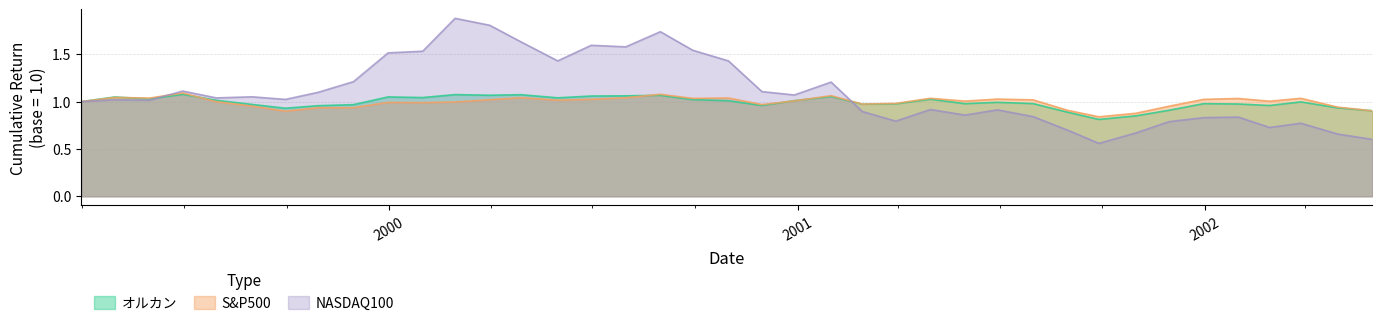

Read the NASDAQ100 value at 2002-05-31.

0.6